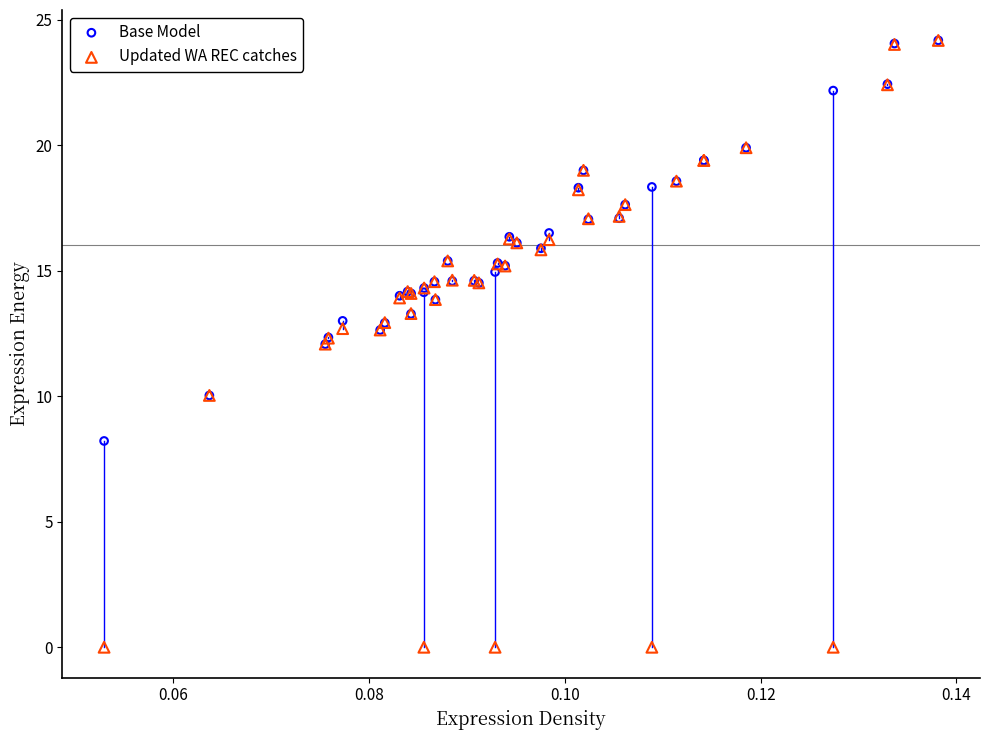

Which series has the widest spread of Y values?

Updated WA REC catches